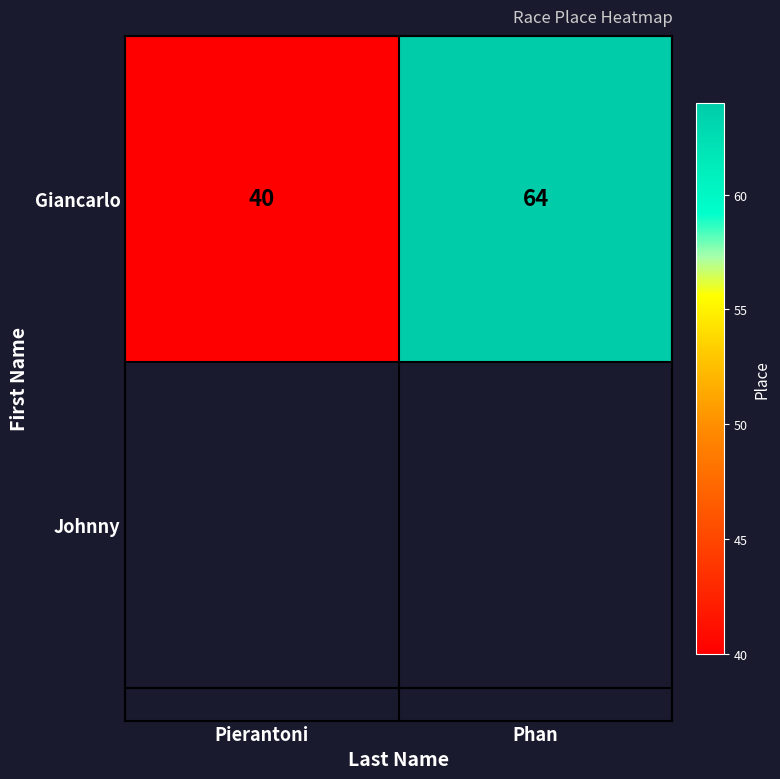

How many values are below 64?

1